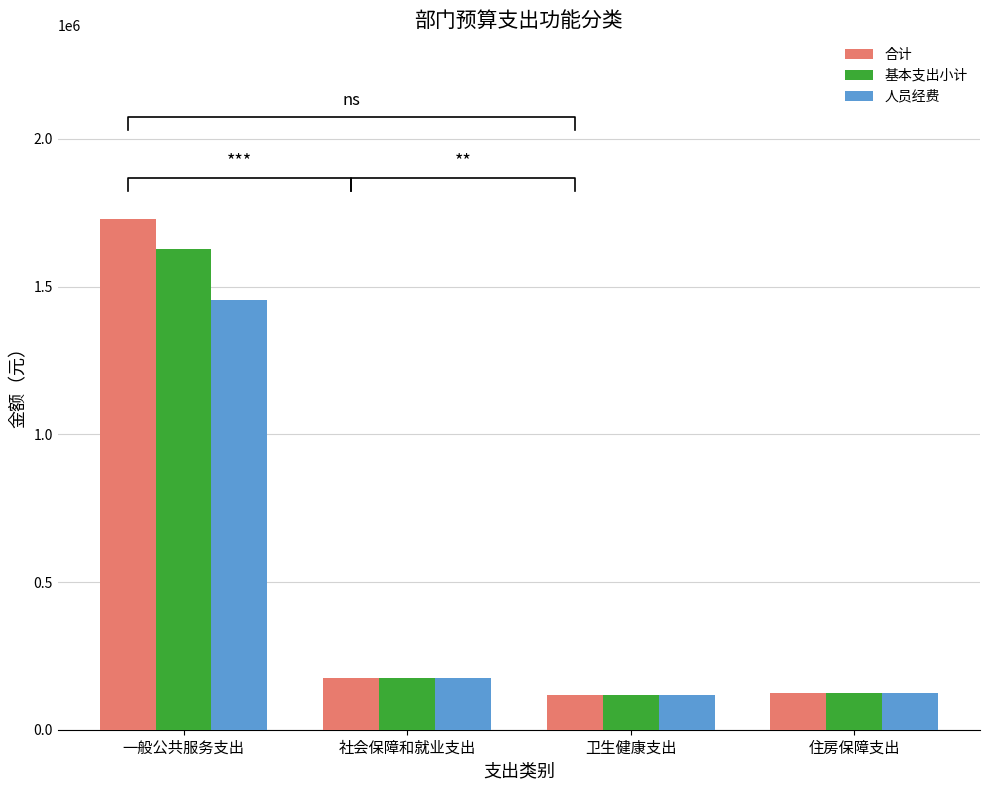

What is the total value across all series at 社会保障和就业支出?

520745.4